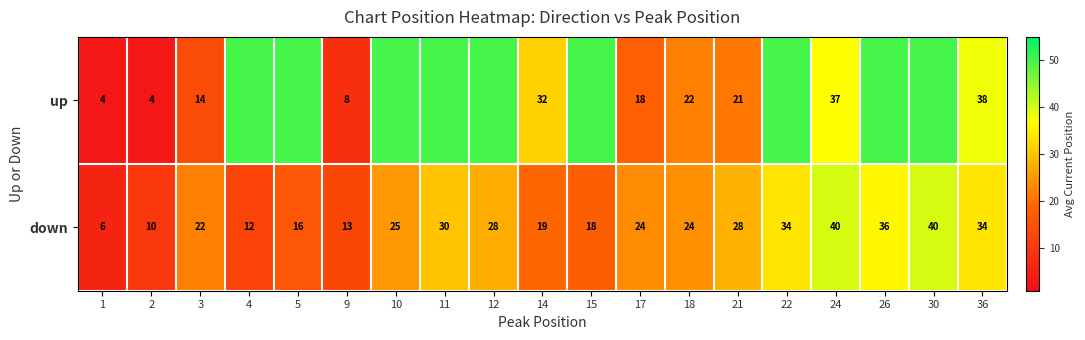

At how many categories does at least one series exceed 33?

11